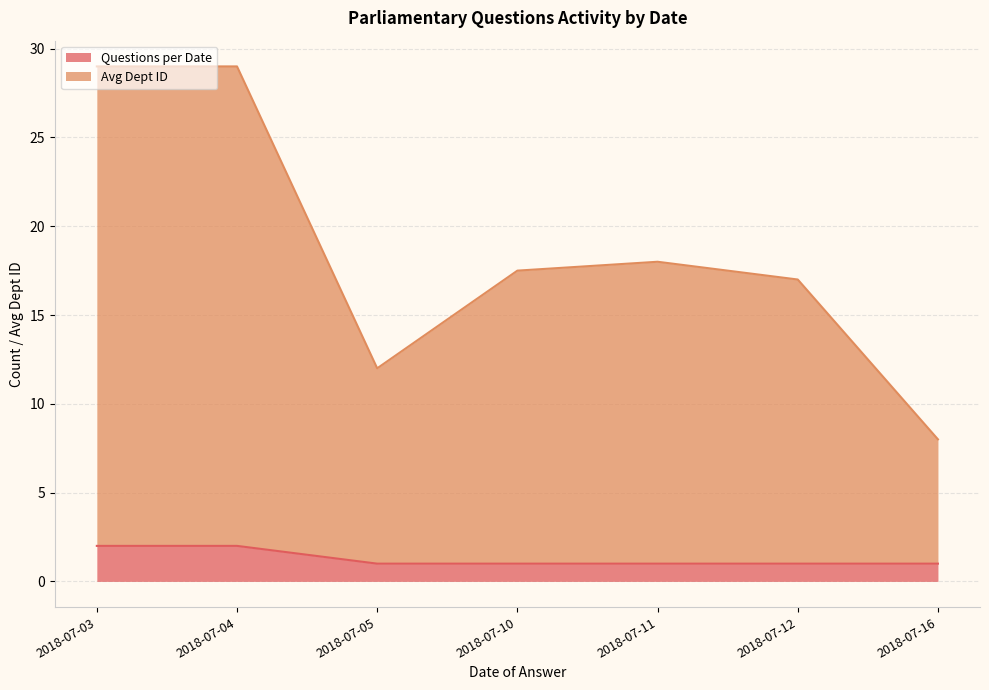

Which category has the highest value in the Avg Dept ID series?

2018-07-03